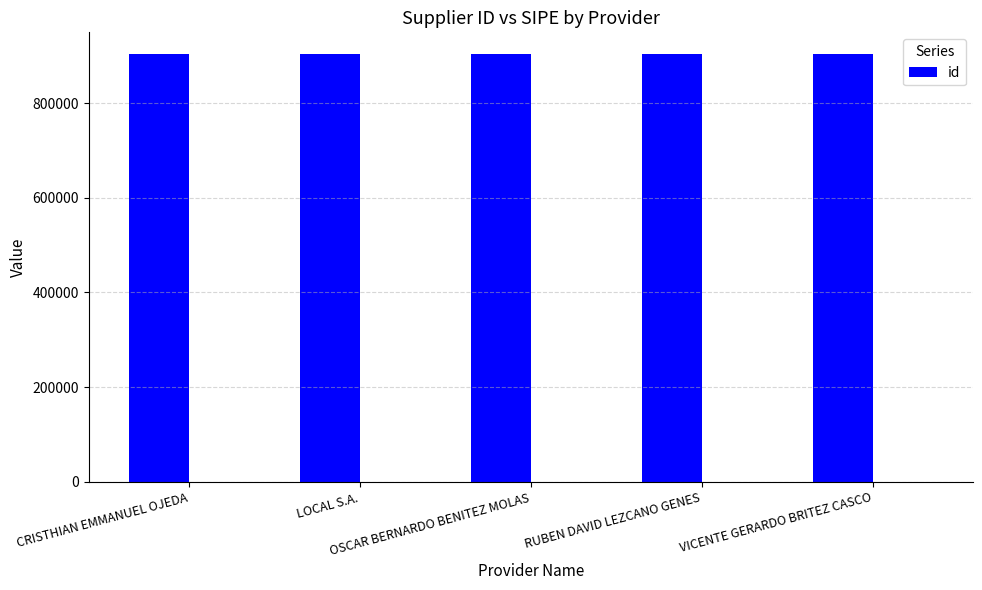

How many distinct data groups are displayed?

1